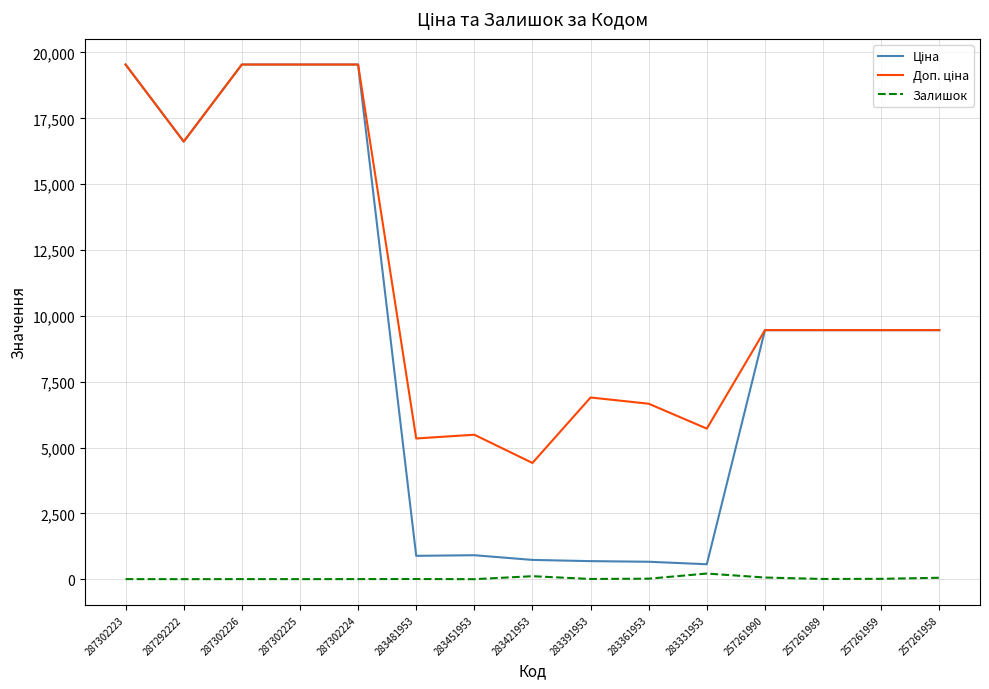

The Залишок series shows 8.0 at 287302224. True or false?

True